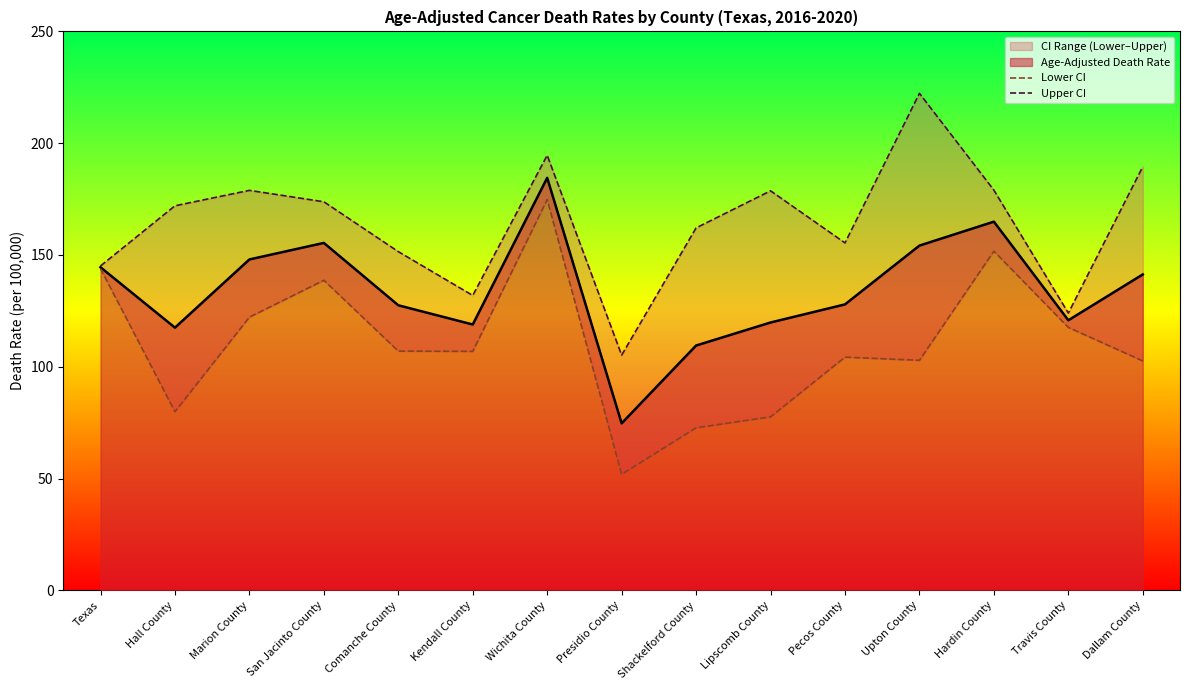

What position from the left is Lipscomb County?

10